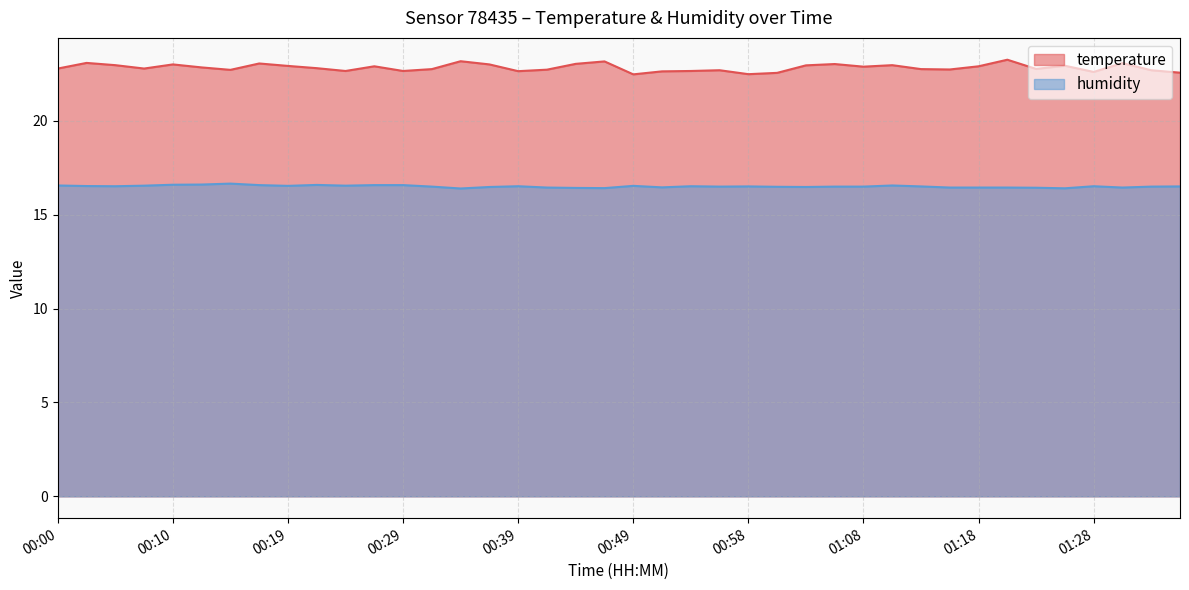

How many lines are shown in the chart?

2